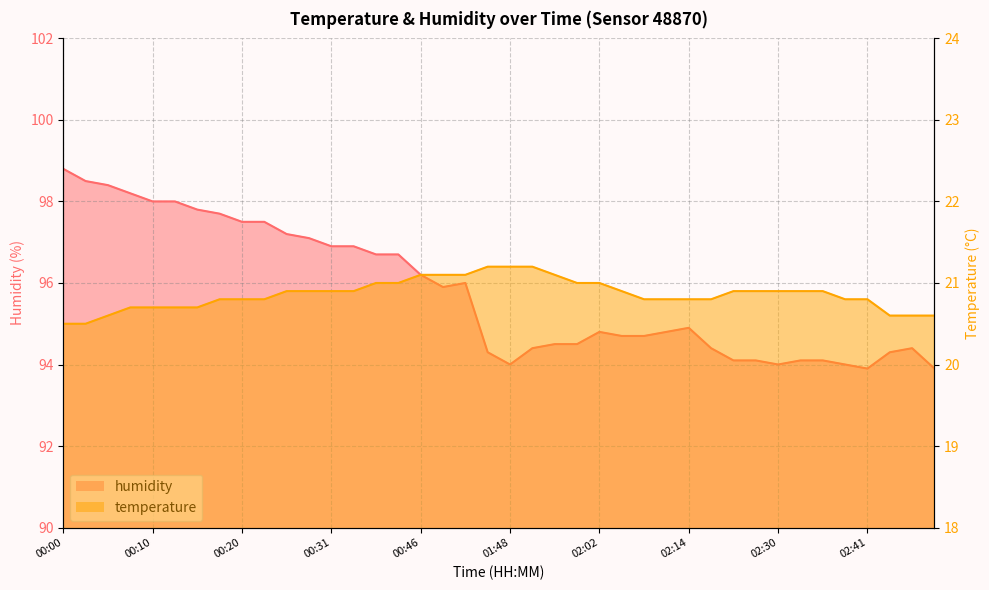

Does the chart display data point markers on the line(s)?

No